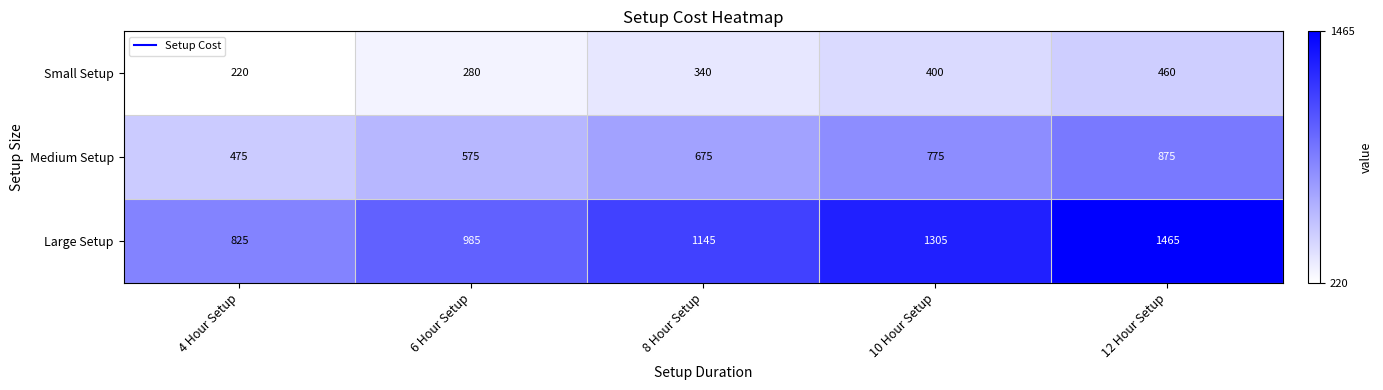

At how many categories does at least one series exceed 486?

5